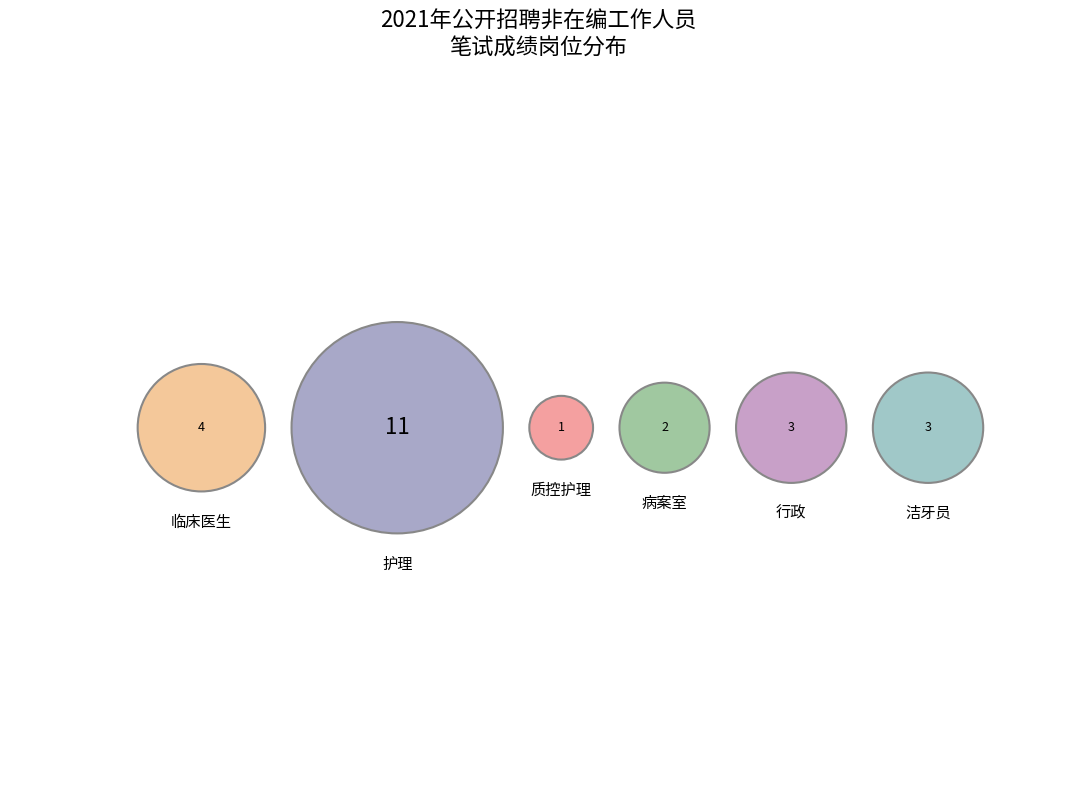

Rank the categories by value from lowest to highest.

质控护理, 病案室, 行政, 洁牙员, 临床医生, 护理